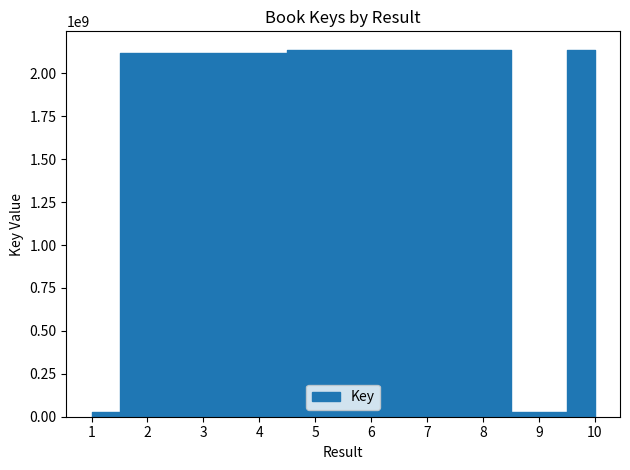

At which label is the value closest to 1082525612?

3